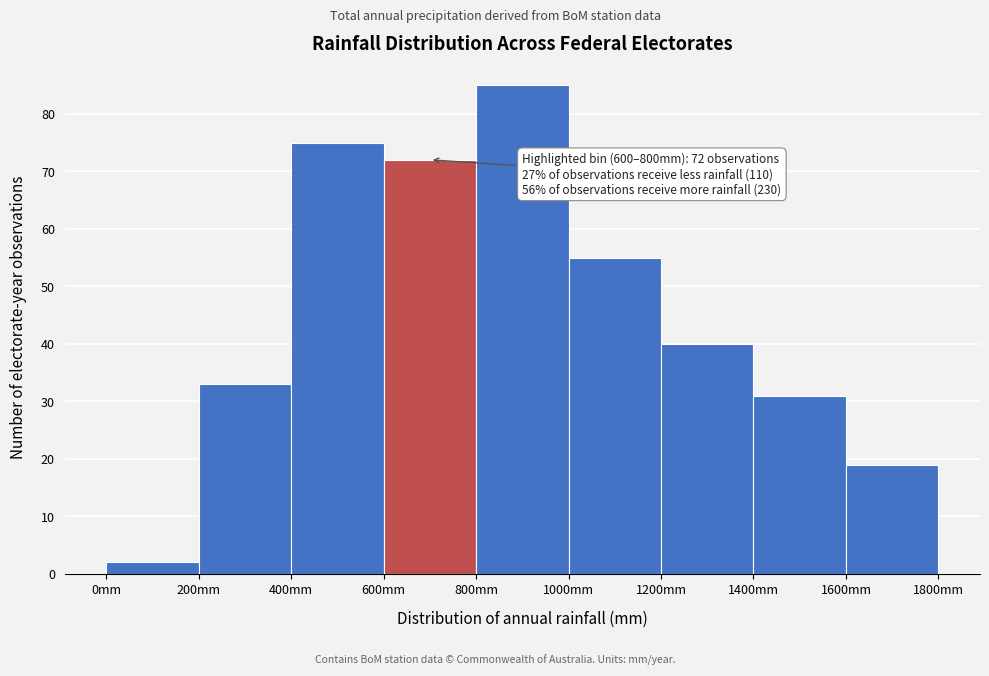

Over which range of the x-axis is the bar tallest?

800 to 1000